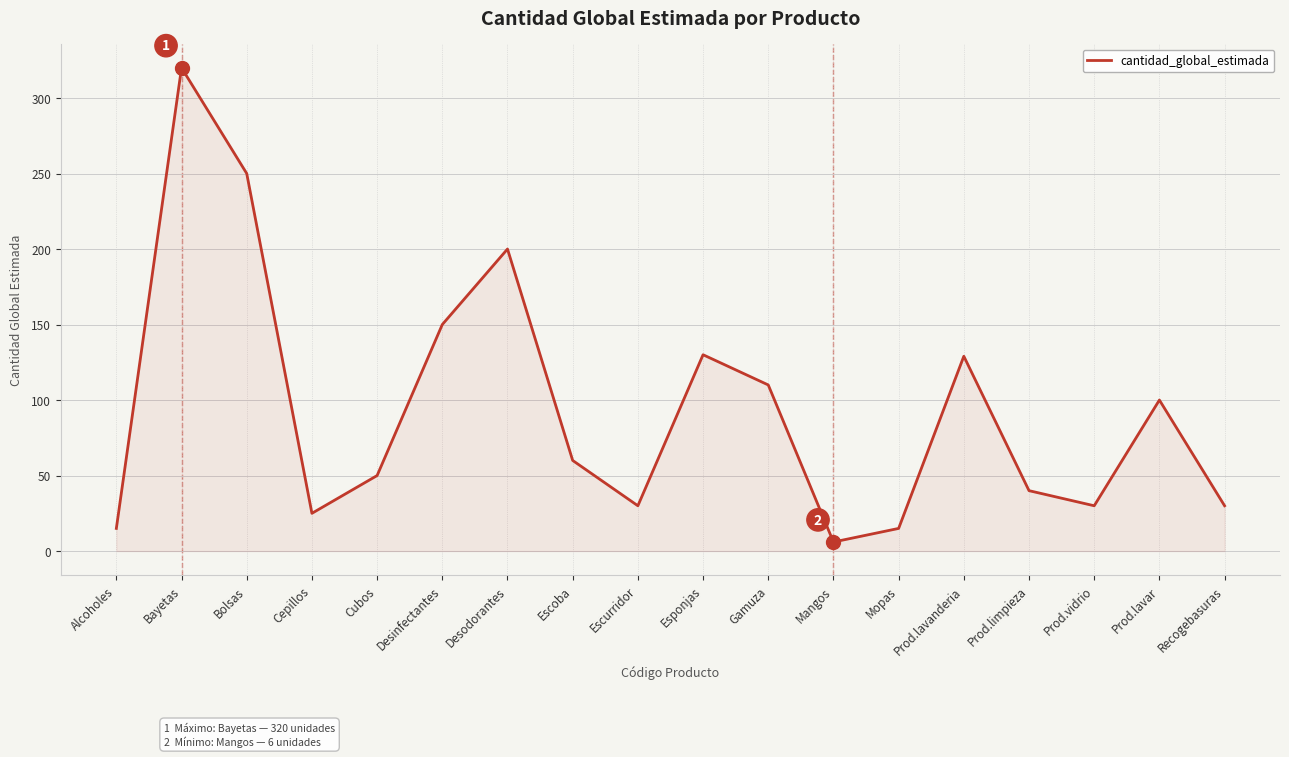

True or false: the data shows 50 at Cubos.

True